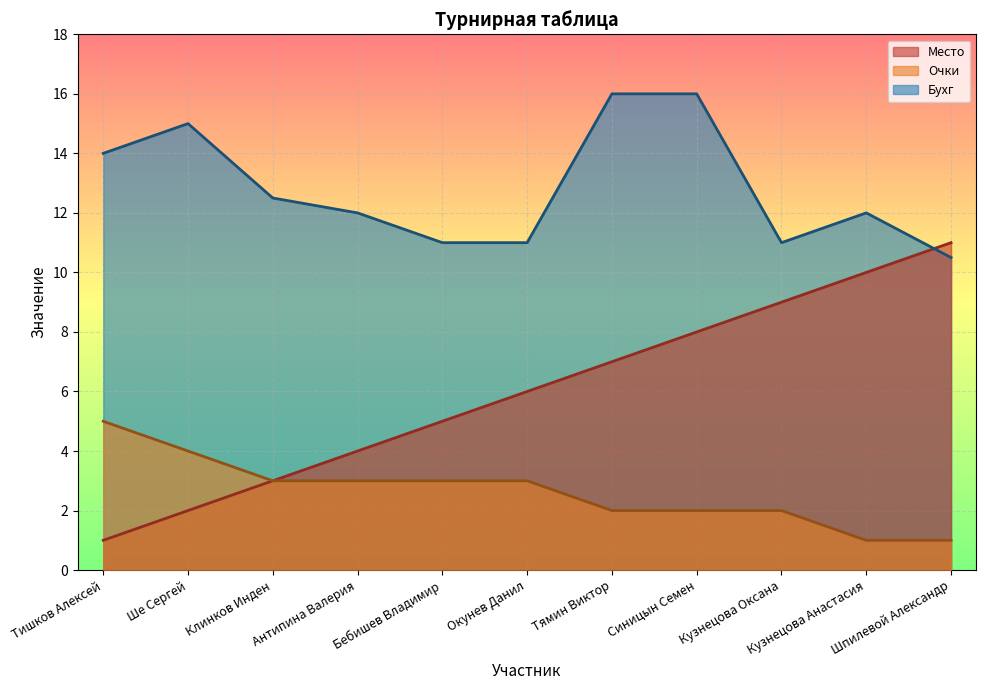

How many values in the Бухг series exceed 12?

5